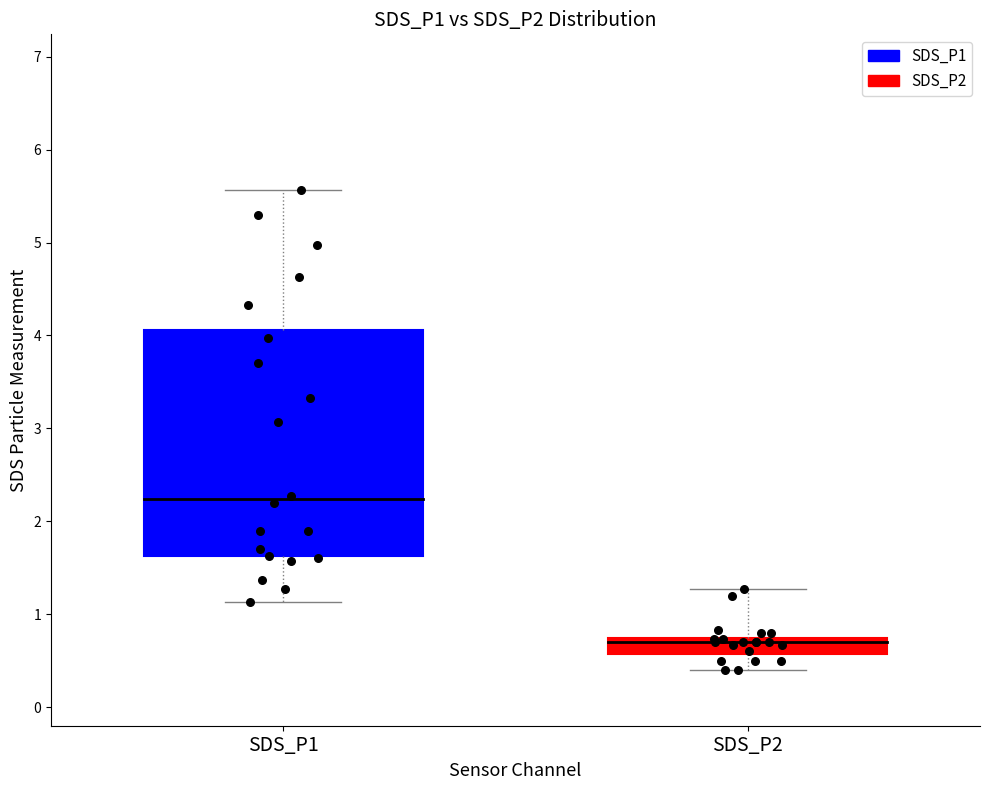

Which series has the widest spread of Y values?

SDS_P1